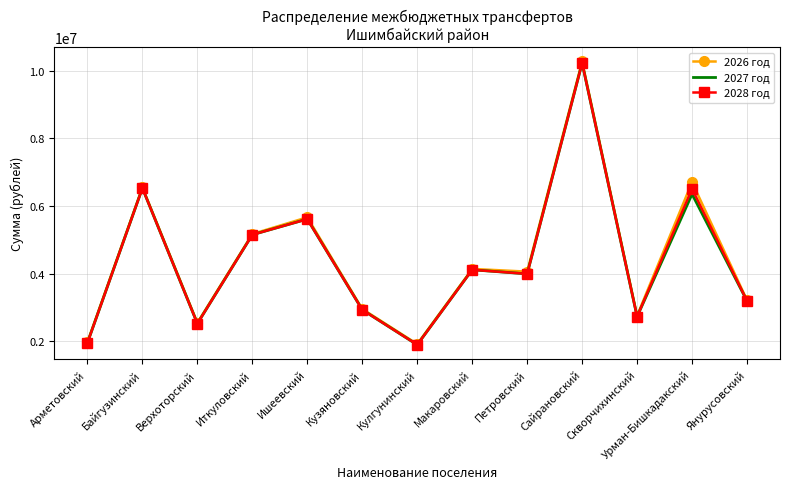

Which series has the largest range (max minus min)?

2026 год